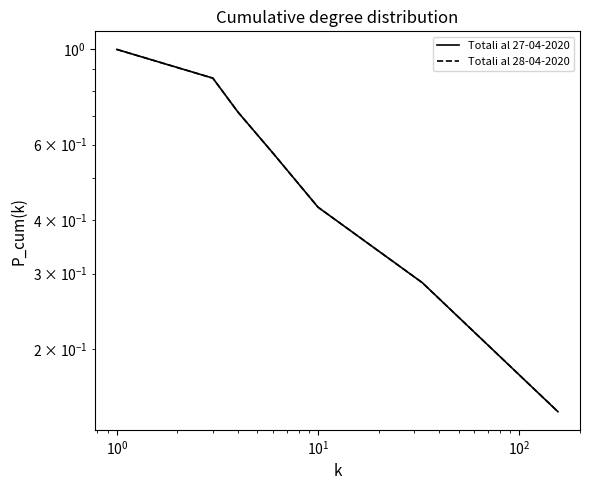

What are all the series names shown in the legend?

Totali al 27-04-2020, Totali al 28-04-2020